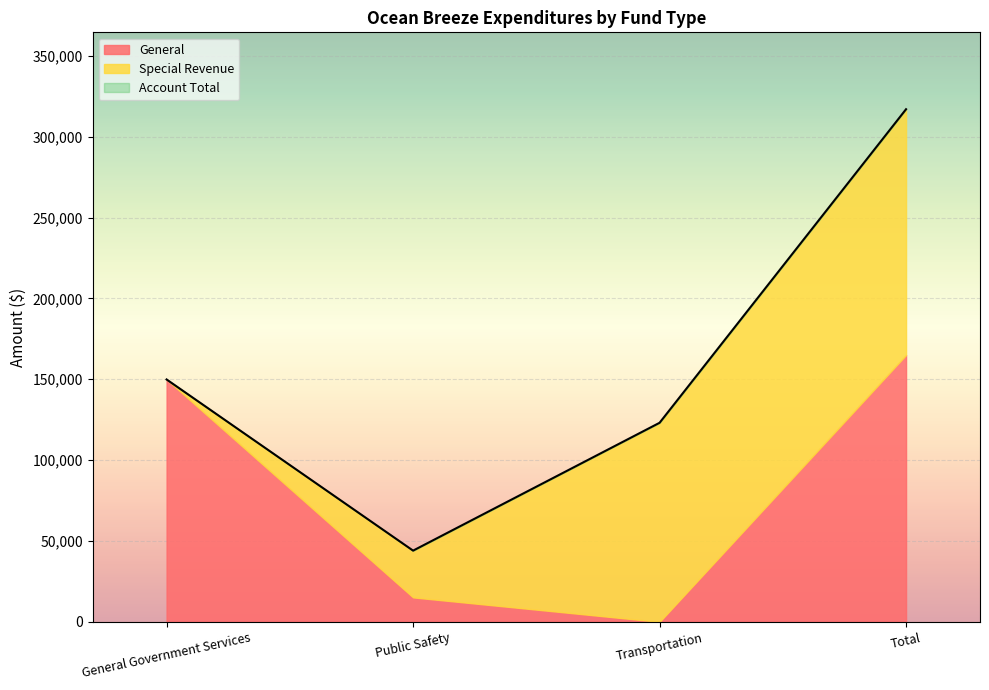

What is the value of the Special Revenue point at the 2nd from the left?

28913